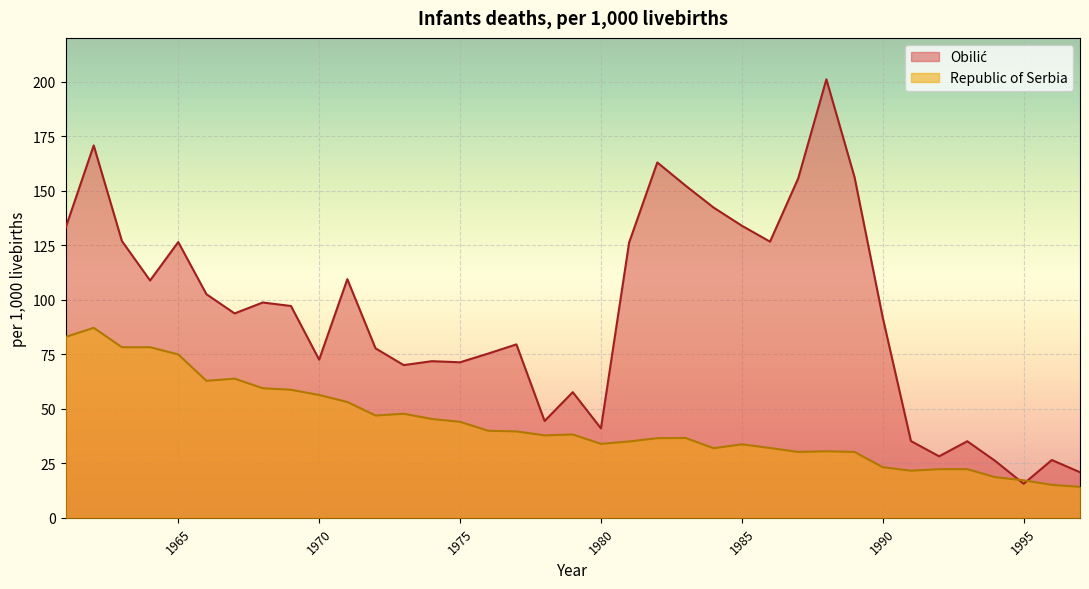

At which label does Republic of Serbia first exceed 37?

1961